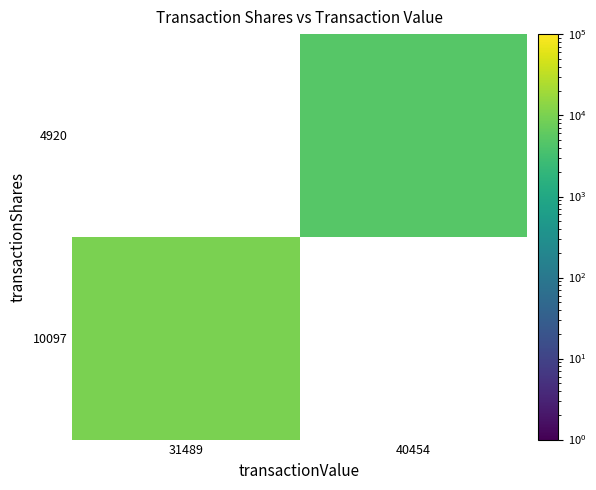

Which has a higher value, 40454 or 31489?

31489